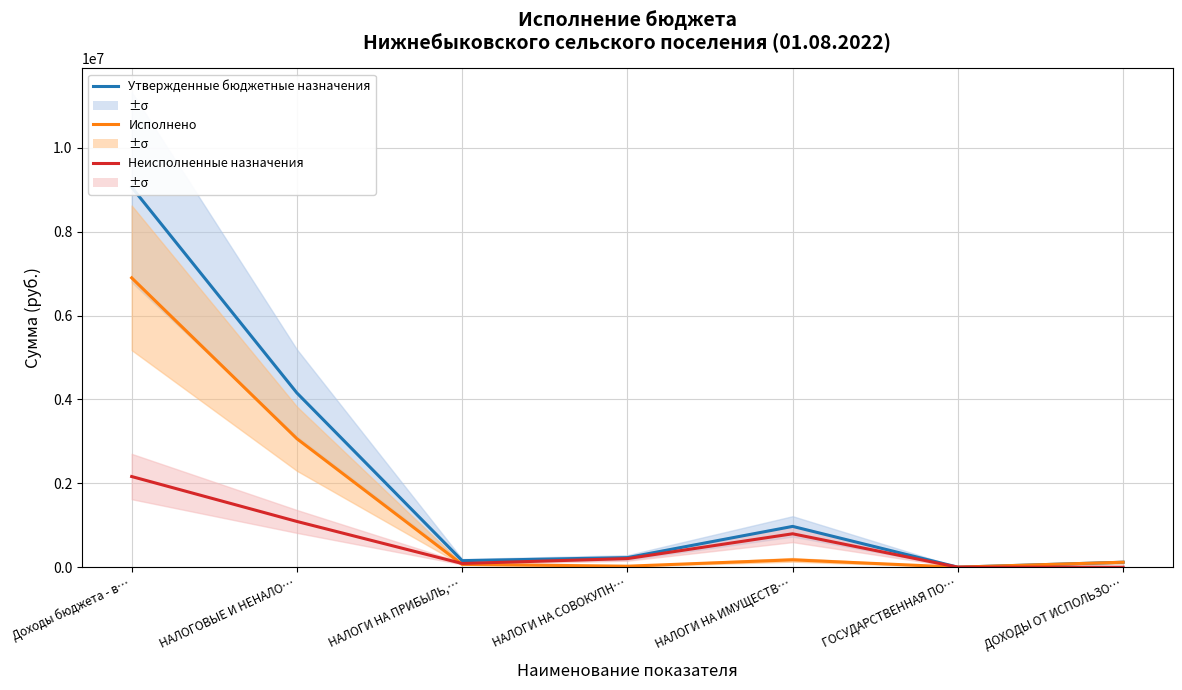

Which series ends up on top after the final intersection of Исполнено and Неисполненные назначения?

Исполнено